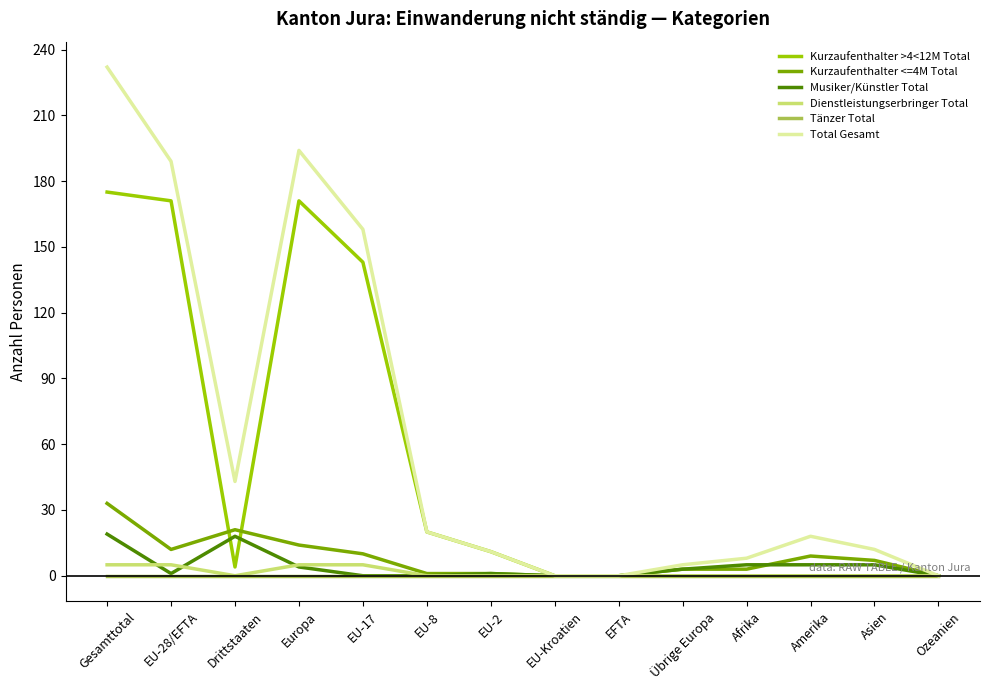

What is the sum of all Musiker/Künstler Total values?

61